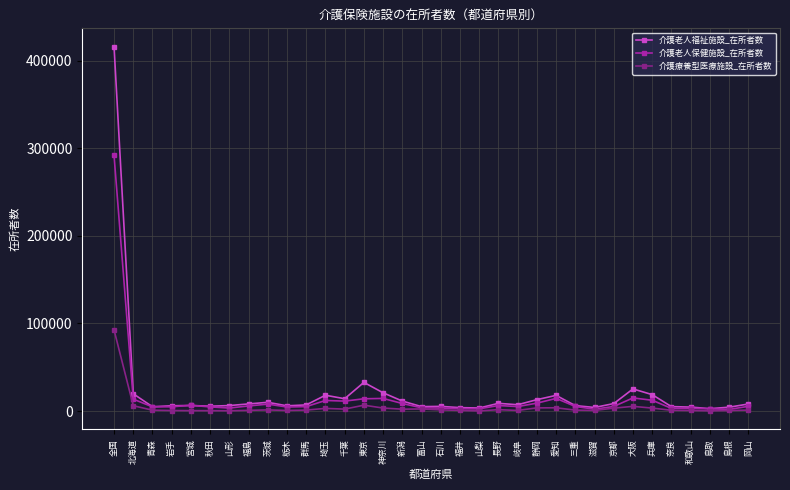

At which category is the sum across all series the highest?

全国